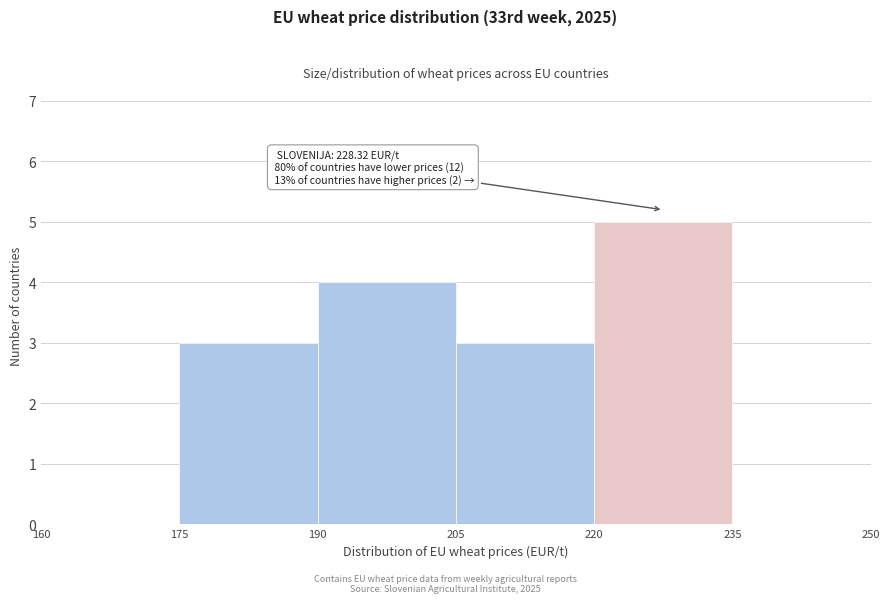

Over which range of the x-axis is the bar tallest?

220 to 235